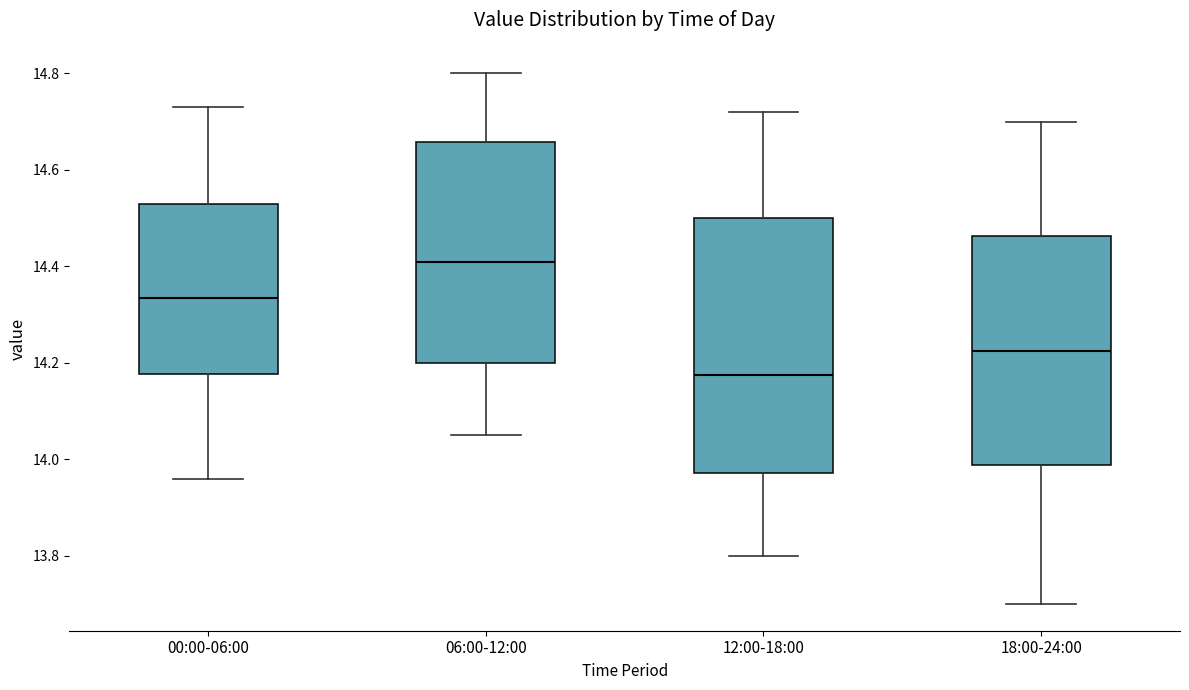

Which box has the lowest median line?

12:00-18:00